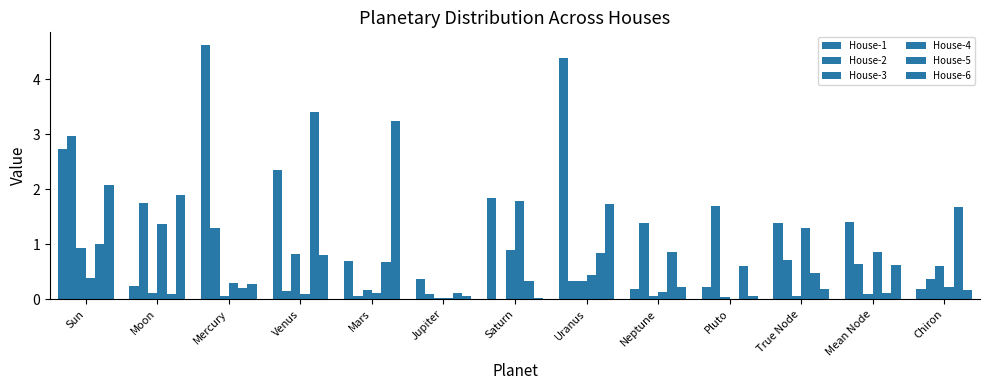

Which category has the lowest value in the House-2 series?

Saturn